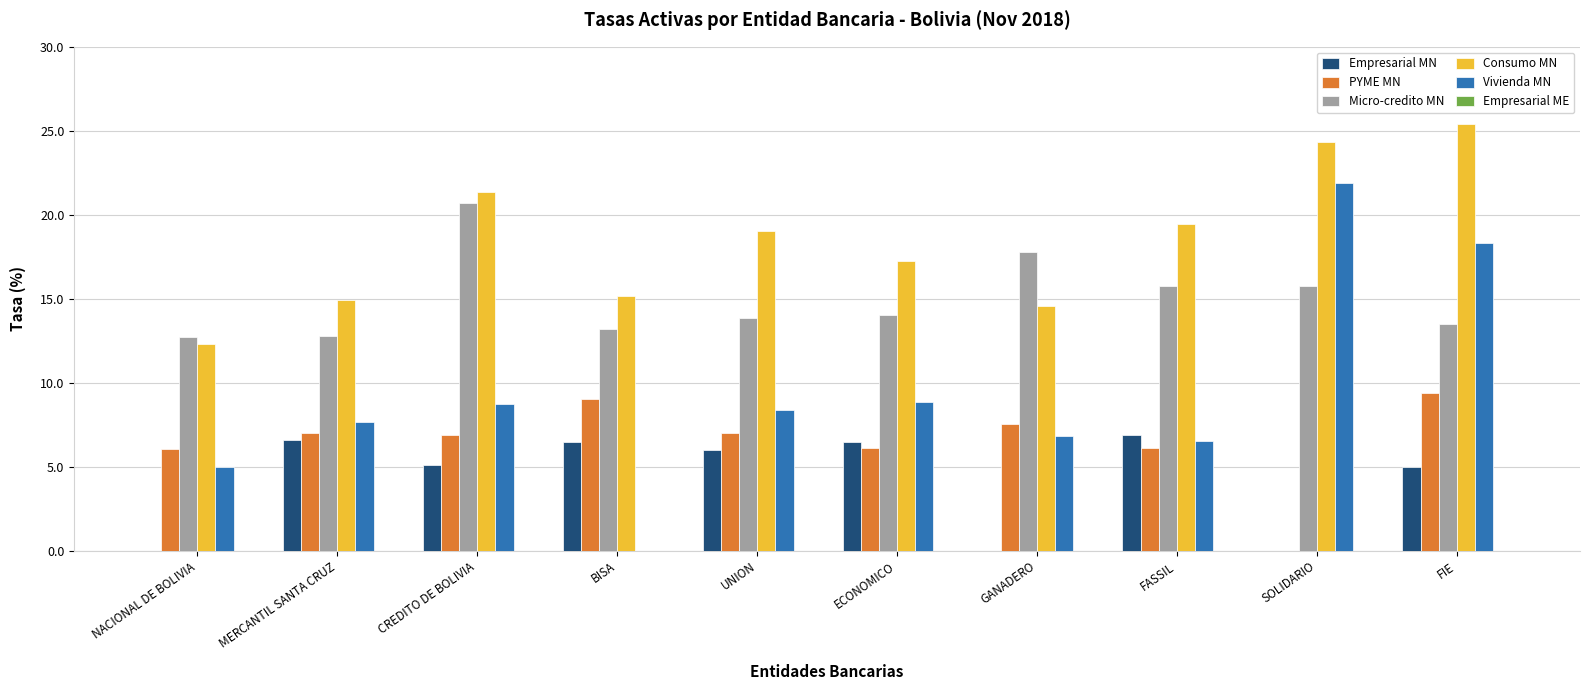

What is the difference between the Empresarial MN values at CREDITO DE BOLIVIA and BISA?

1.4